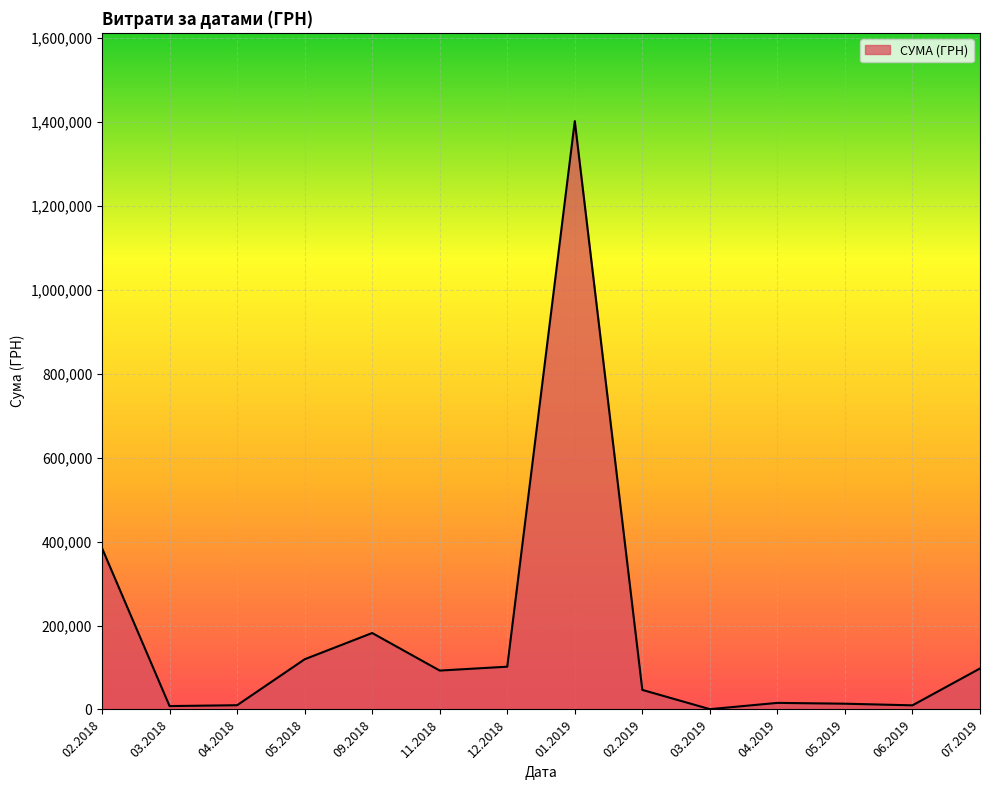

The value at 11.2018 is 92641.8. True or false?

True